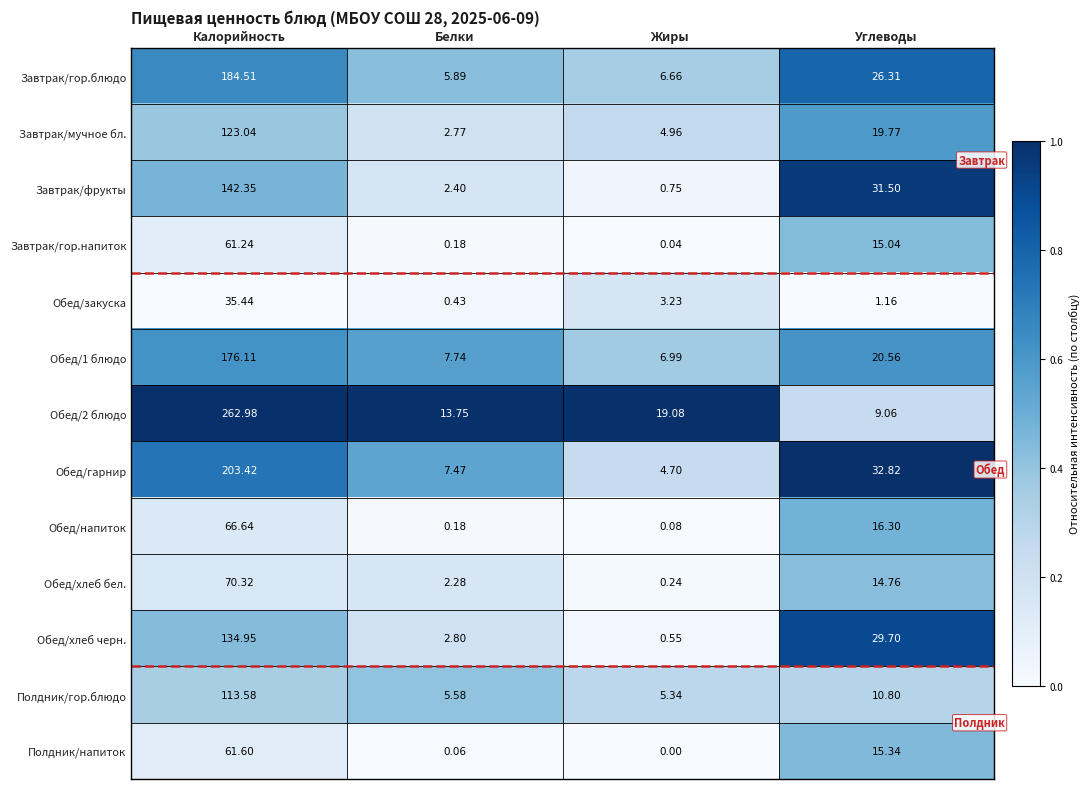

At which category is the sum across all series the highest?

Калорийность